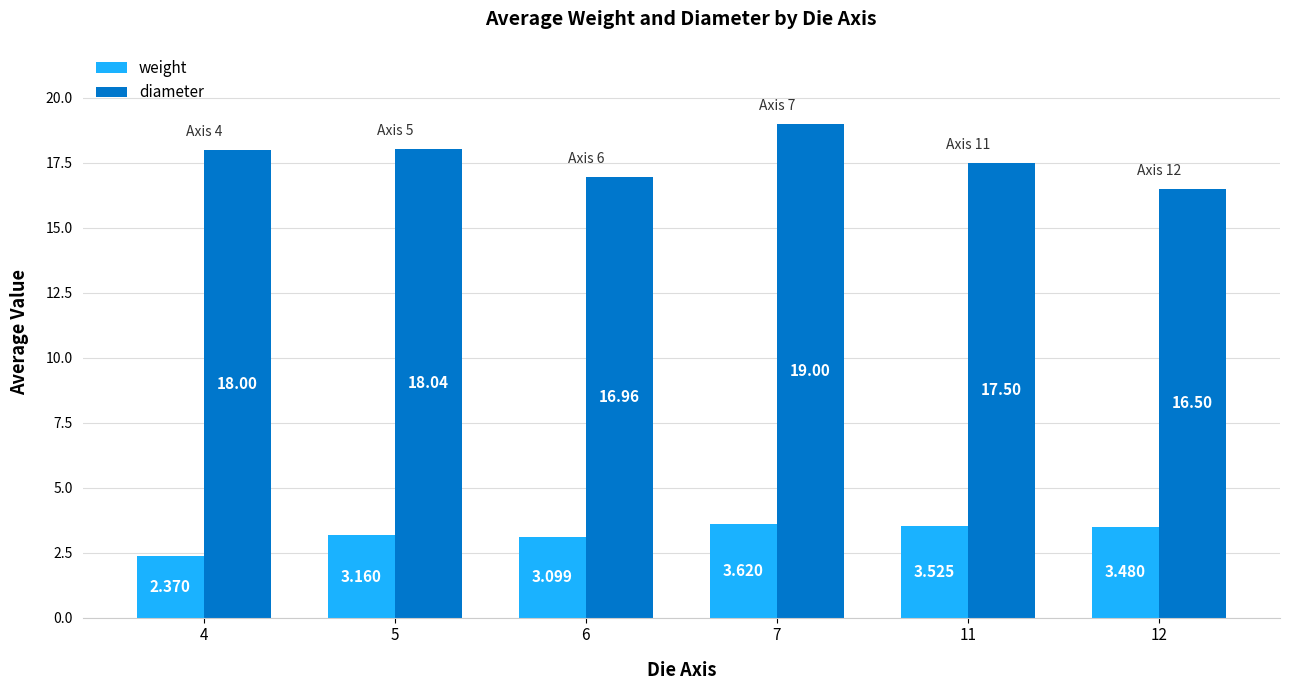

Between 4 and 6, which series saw the biggest shift?

diameter